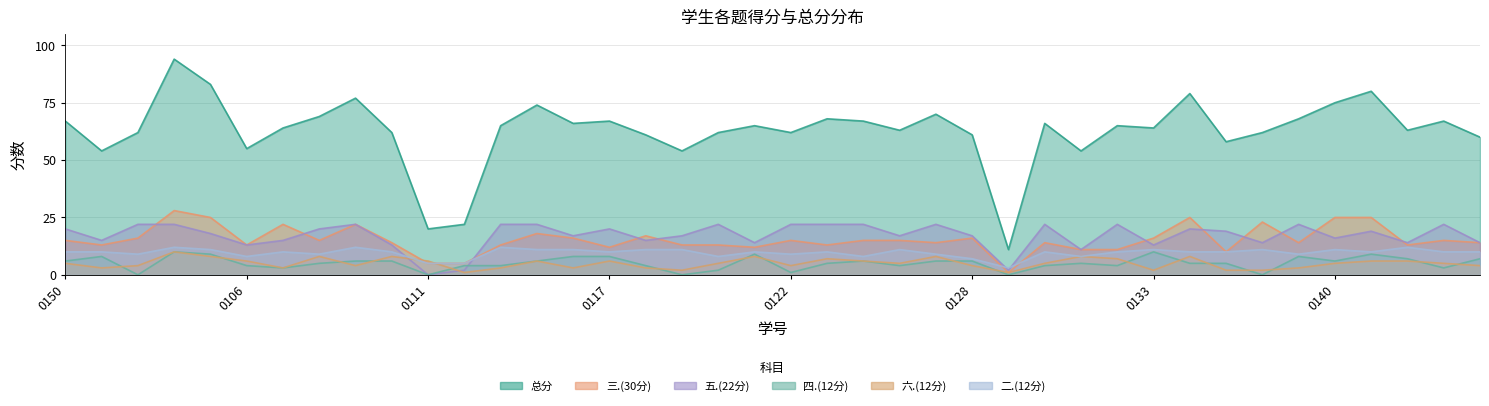

At which category is the sum across all series the highest?

2133130104